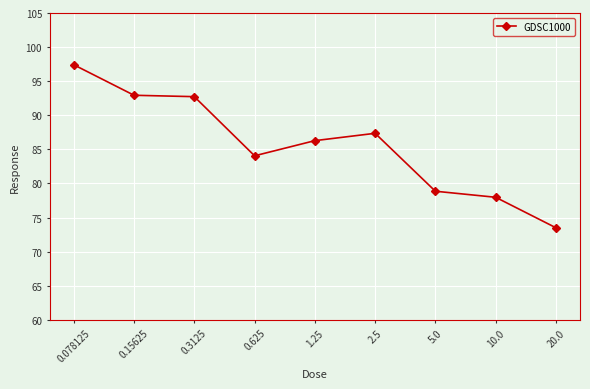

What is the change in value from 1.25 to 2.5?

+1.1